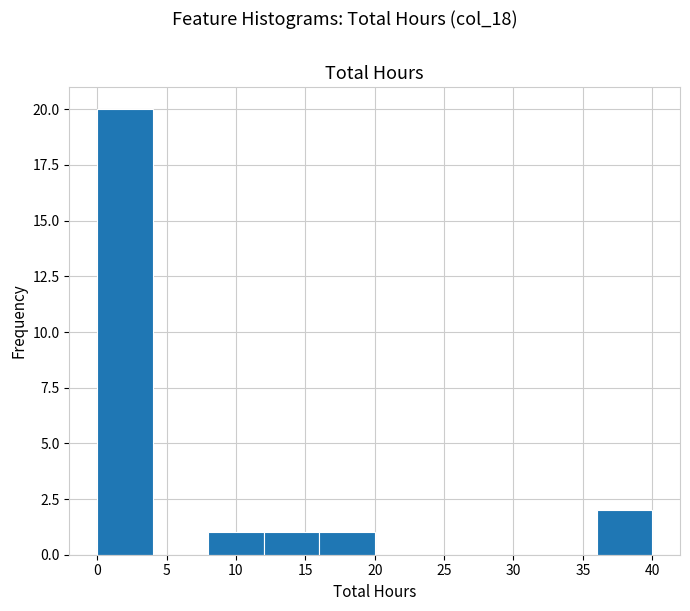

Which range on the x-axis has the tallest bar?

0 to 4